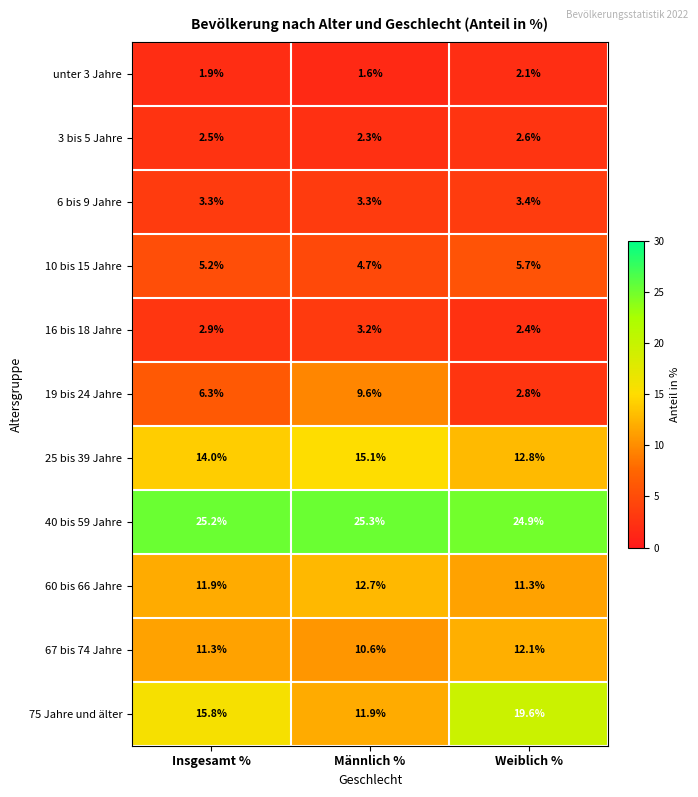

Between Insgesamt % and Männlich %, which series saw the biggest shift?

75 Jahre und älter